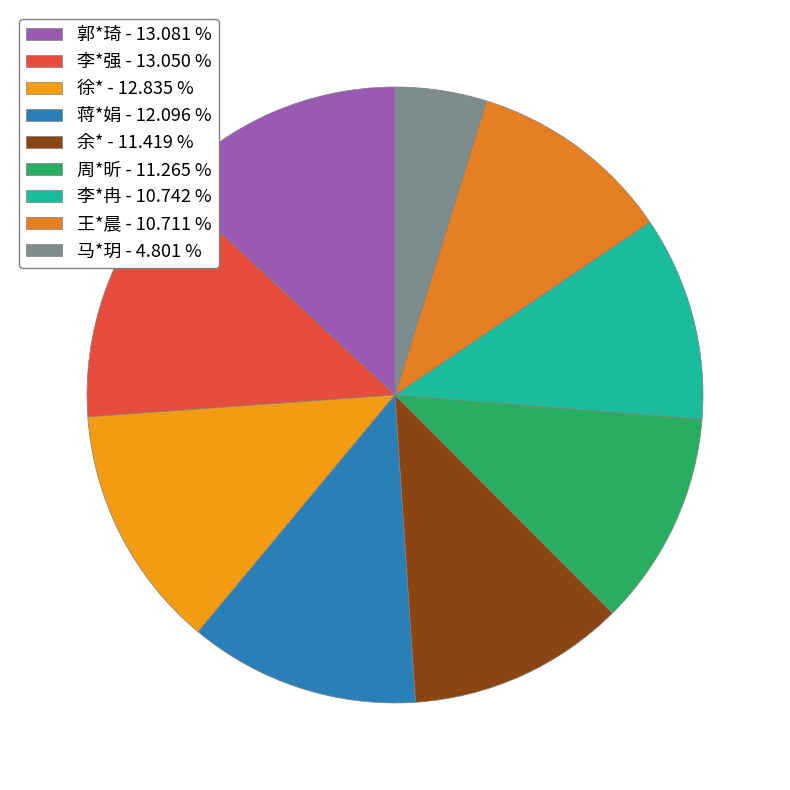

What percentage is NOT represented by 蒋*娟?

87.9%